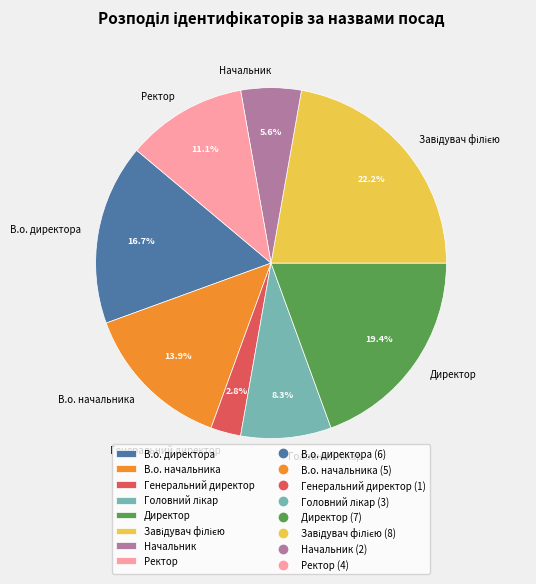

What percentage is NOT represented by Начальник?

94.4%